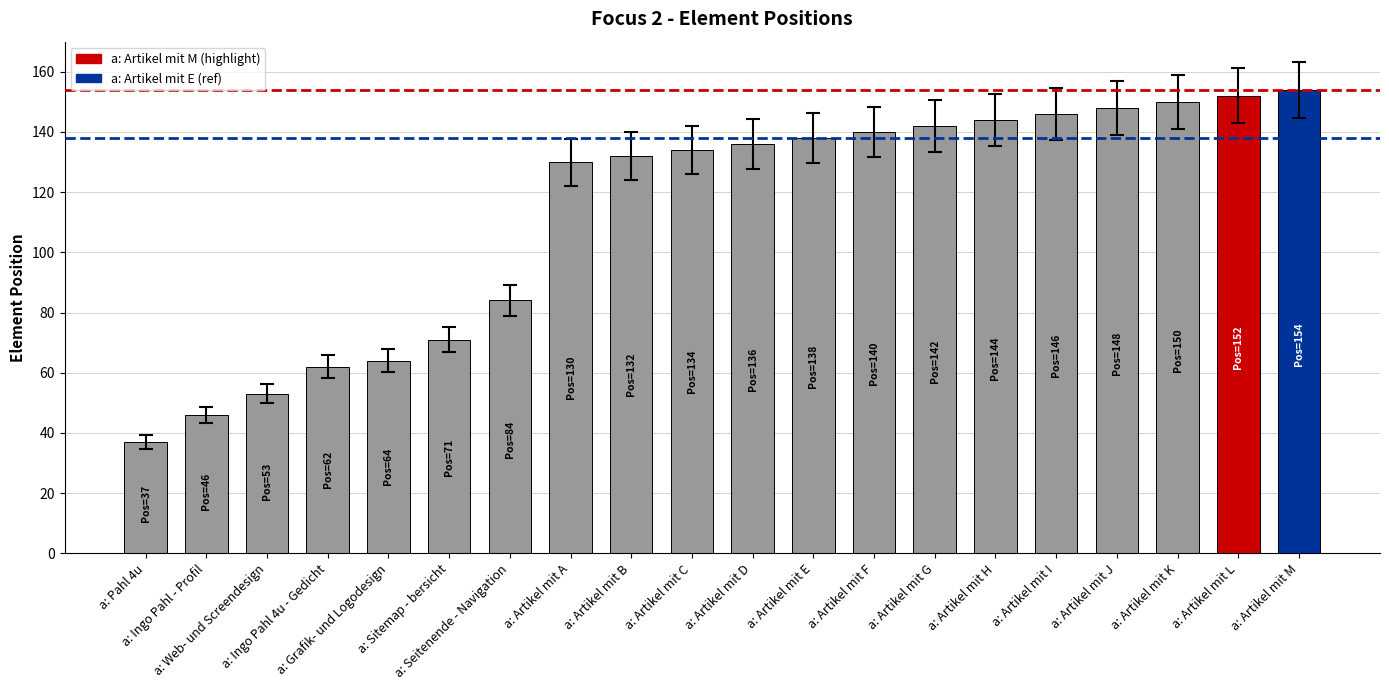

What is the label of the 4th bar from the left?

a: Ingo Pahl 4u - Gedicht